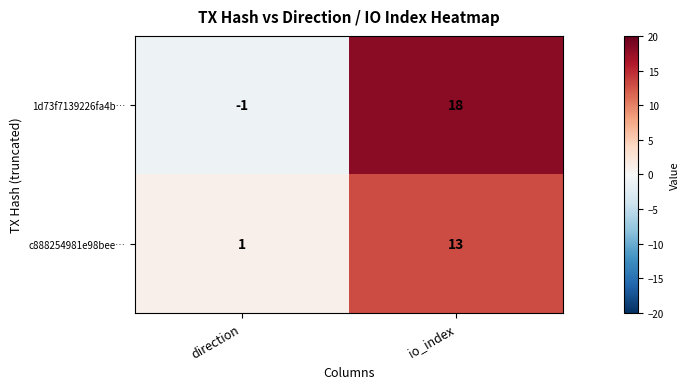

The value of 1d73f7139226fa4b… at direction is 0. True or false?

False